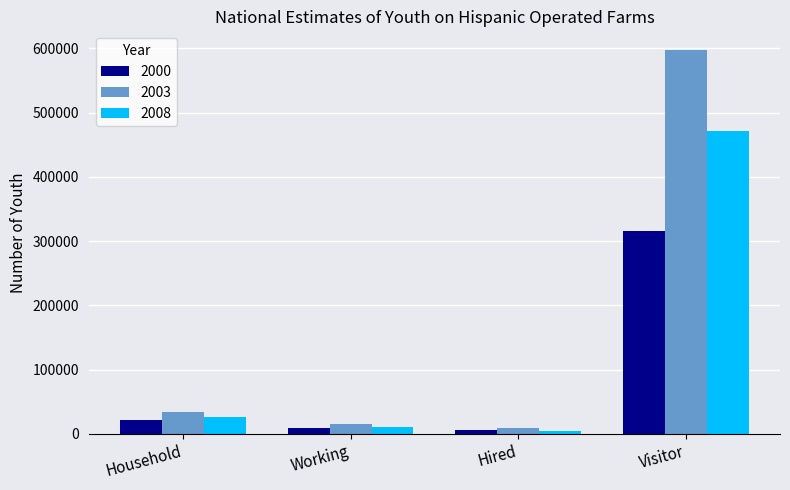

Which series has the largest range (max minus min)?

2003